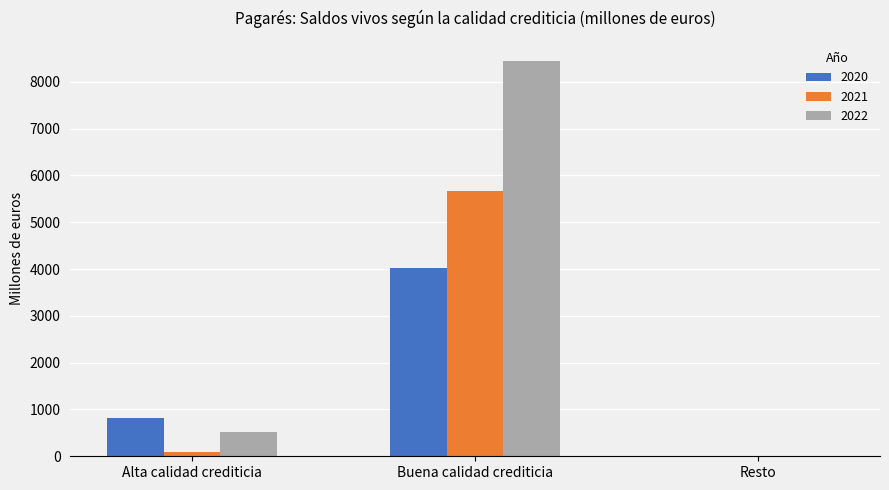

What is the sum of the 2022 values at Buena calidad crediticia and Resto?

8448.1